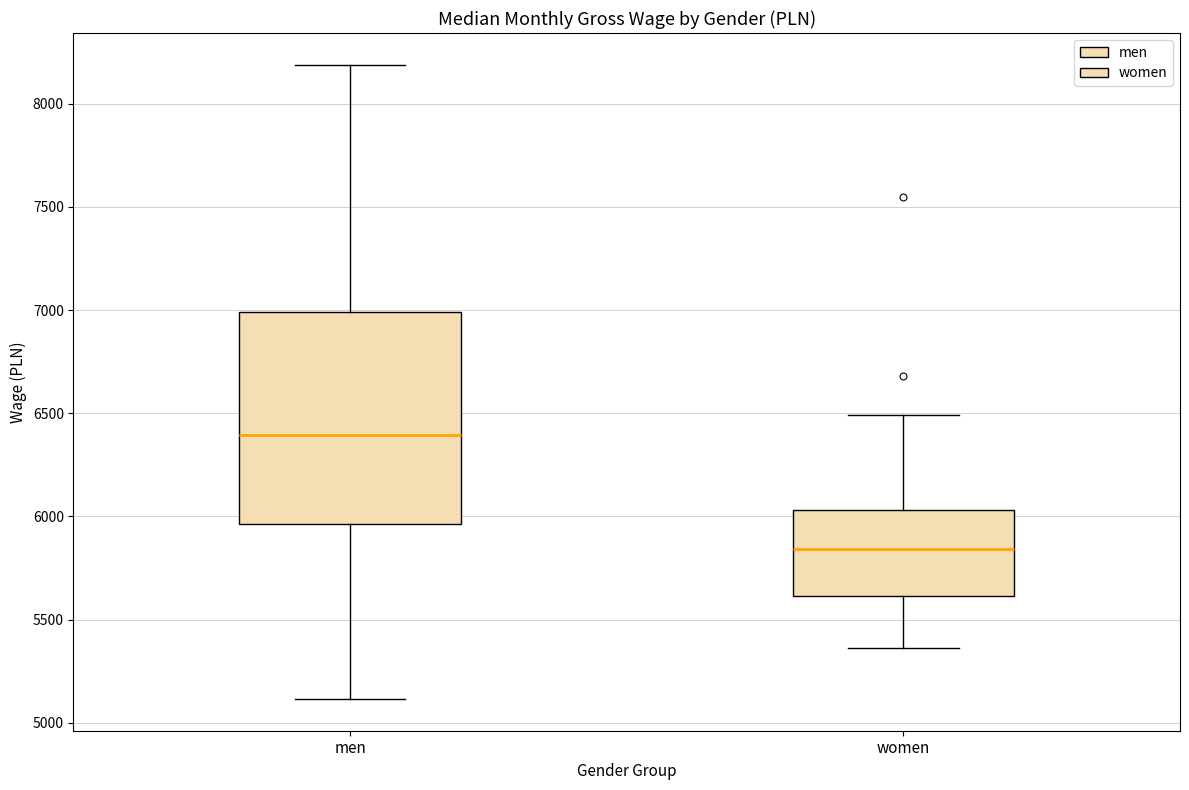

Comparing the boxes themselves (not the whiskers), which one is the tallest?

men